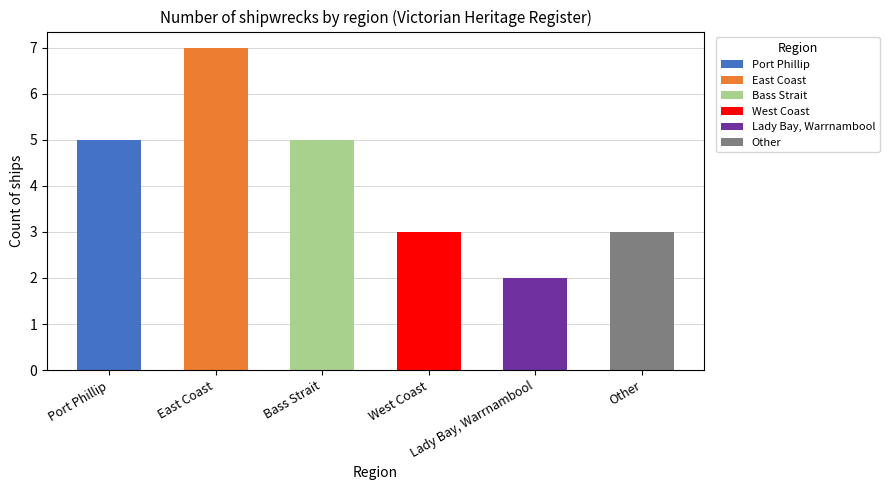

How many values are between 3 and 5?

4